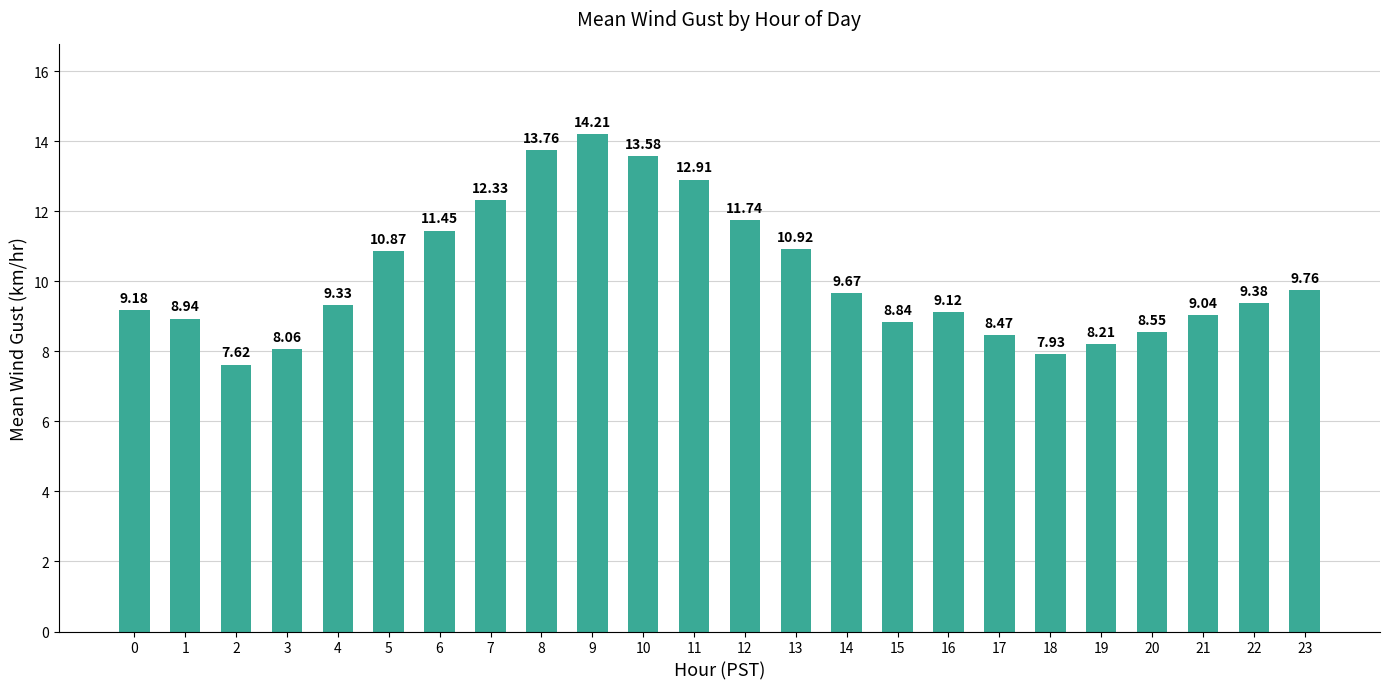

Rank the categories by value from highest to lowest.

9, 8, 10, 11, 7, 12, 6, 13, 5, 23, 14, 22, 4, 0, 16, 21, 1, 15, 20, 17, 19, 3, 18, 2